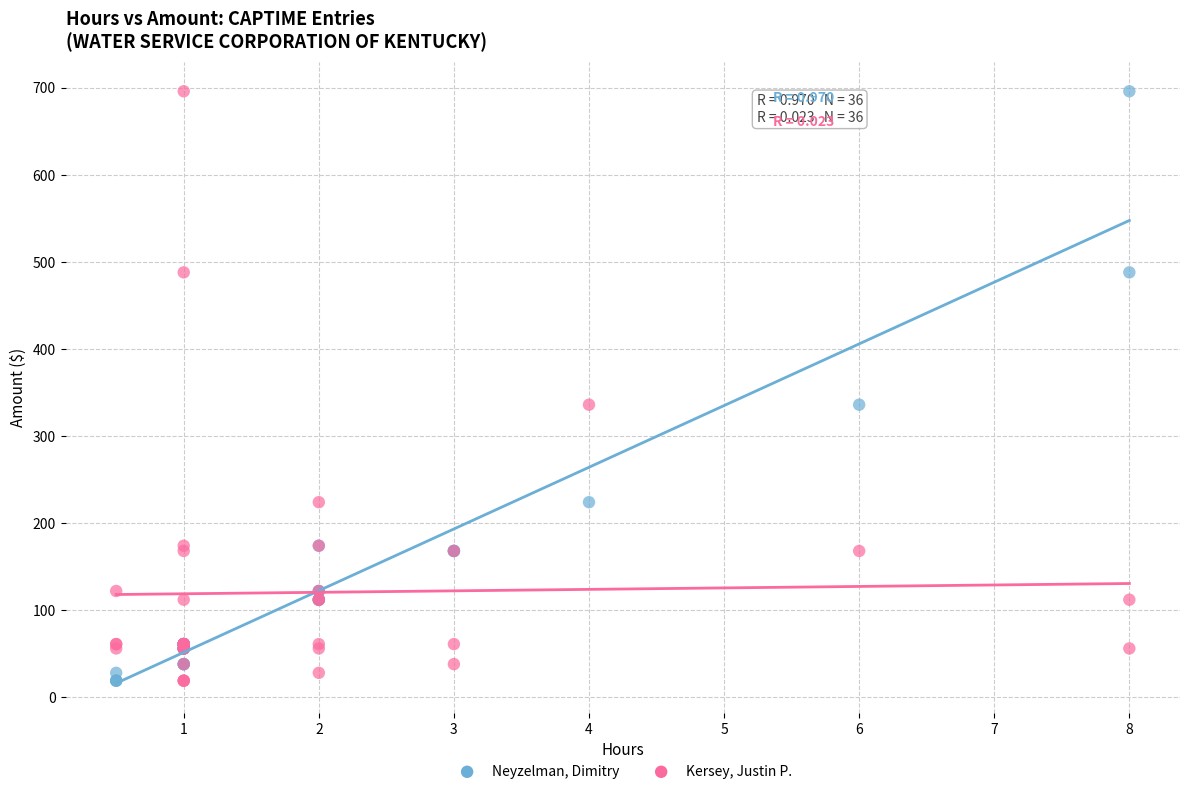

What are all the series names shown in the legend?

Neyzelman, Dimitry, Kersey, Justin P.